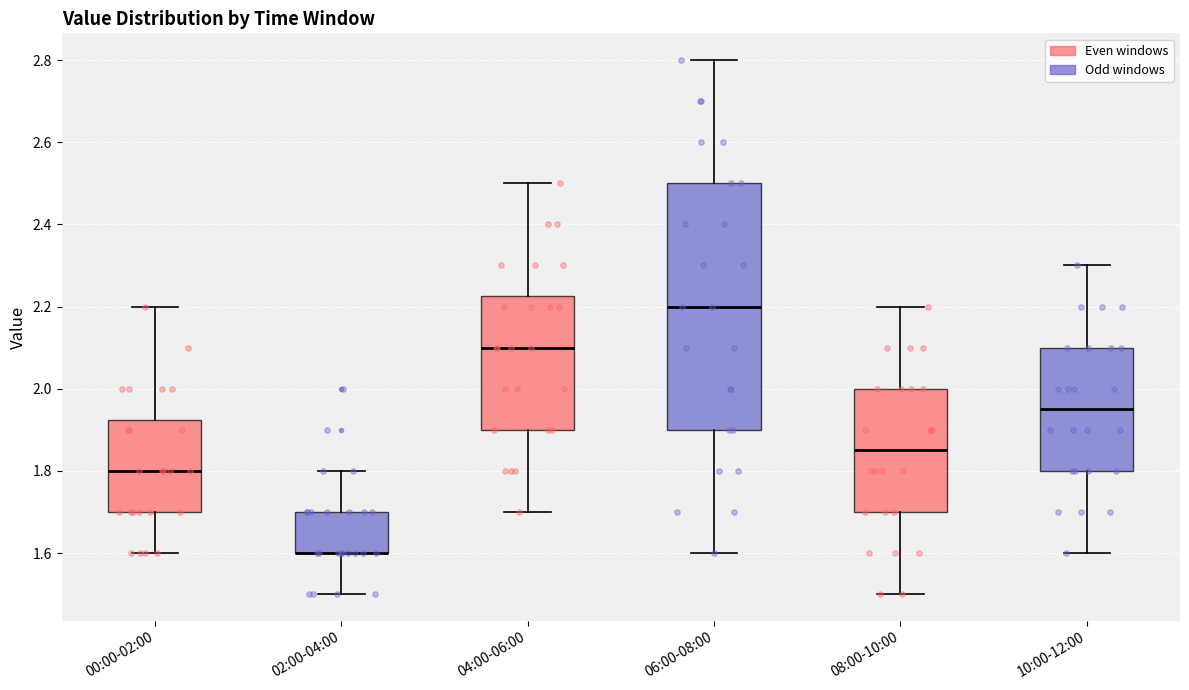

Where is the upper edge of the box for 02:00-04:00 on the y-axis? The values are not printed on the chart, so give them approximately, as read against the axis.

1.70